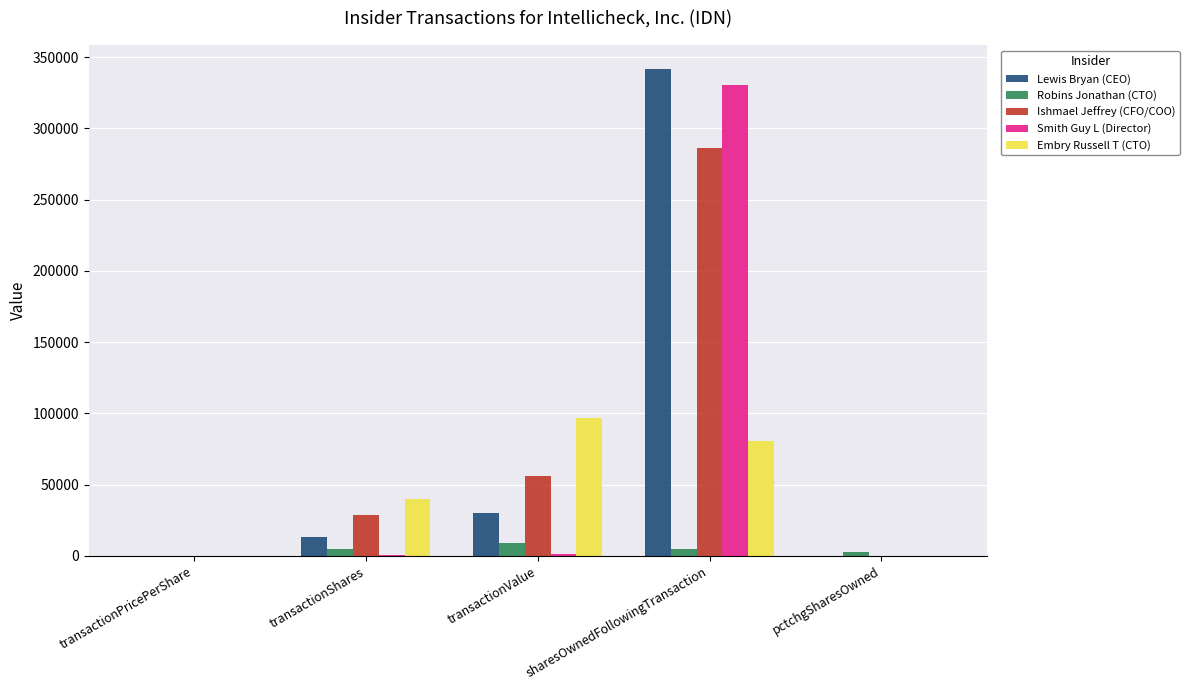

The Lewis Bryan (CEO) series shows 13000.0 at transactionShares. True or false?

True